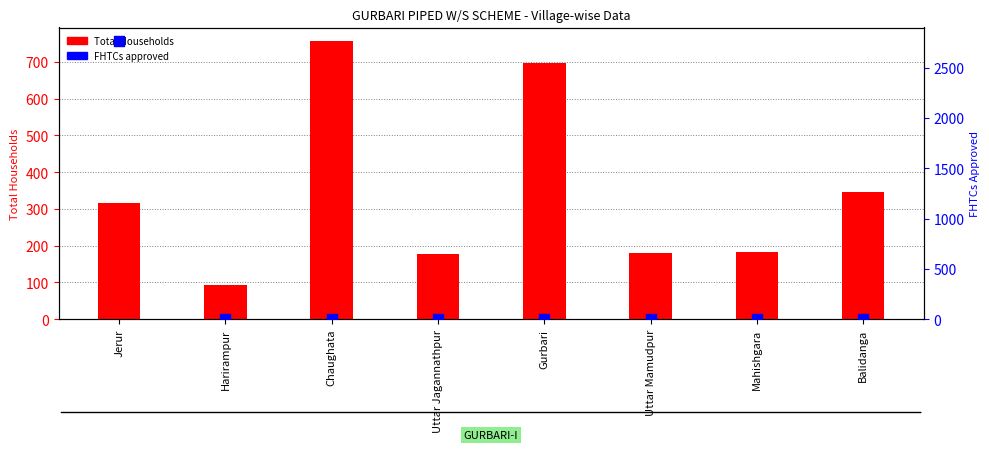

Which series reaches the minimum Y coordinate?

FHTCs approved